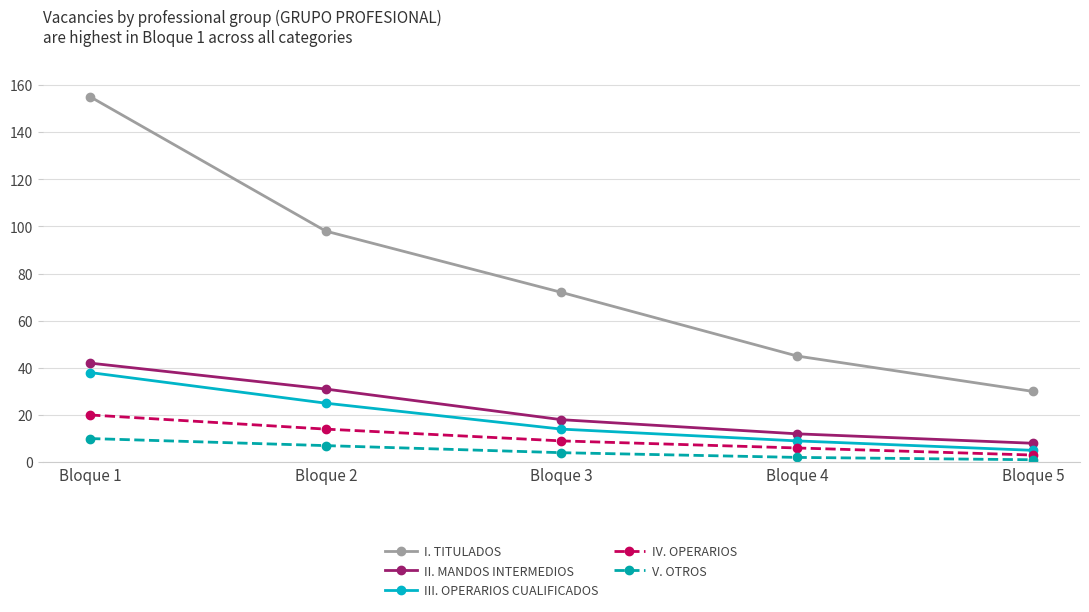

Between Bloque 3 and Bloque 5, which series saw the biggest shift?

I. TITULADOS